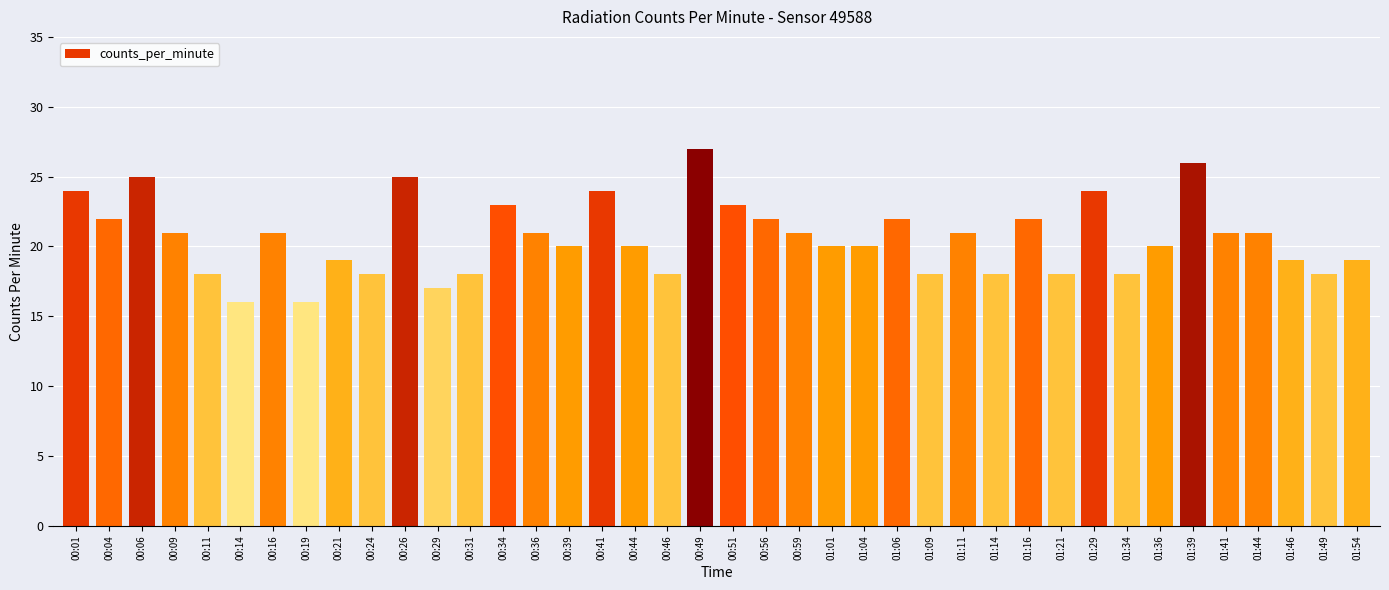

Reading right to left, list all the values displayed in this chart.

19	18	19	21	21	26	20	18	24	18	22	18	21	18	22	20	20	21	22	23	27	18	20	24	20	21	23	18	17	25	18	19	16	21	16	18	21	25	22	24